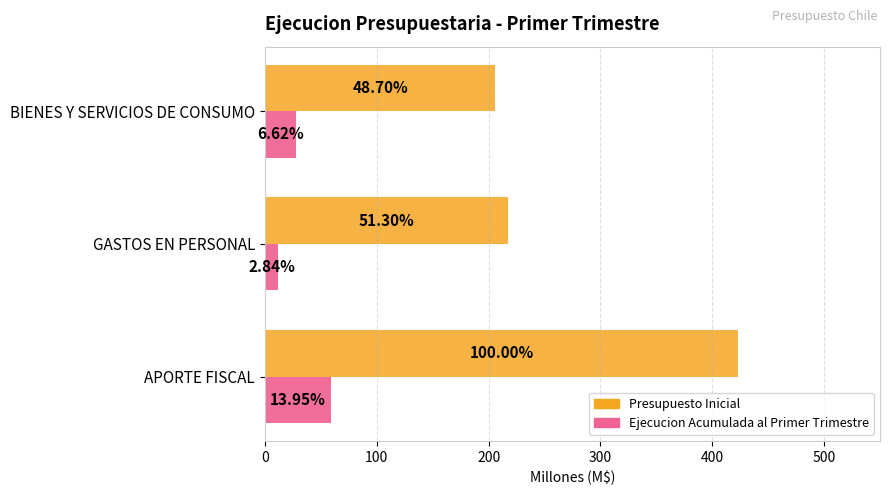

What are all the series names shown in the legend?

Presupuesto Inicial, Ejecucion Acumulada al Primer Trimestre